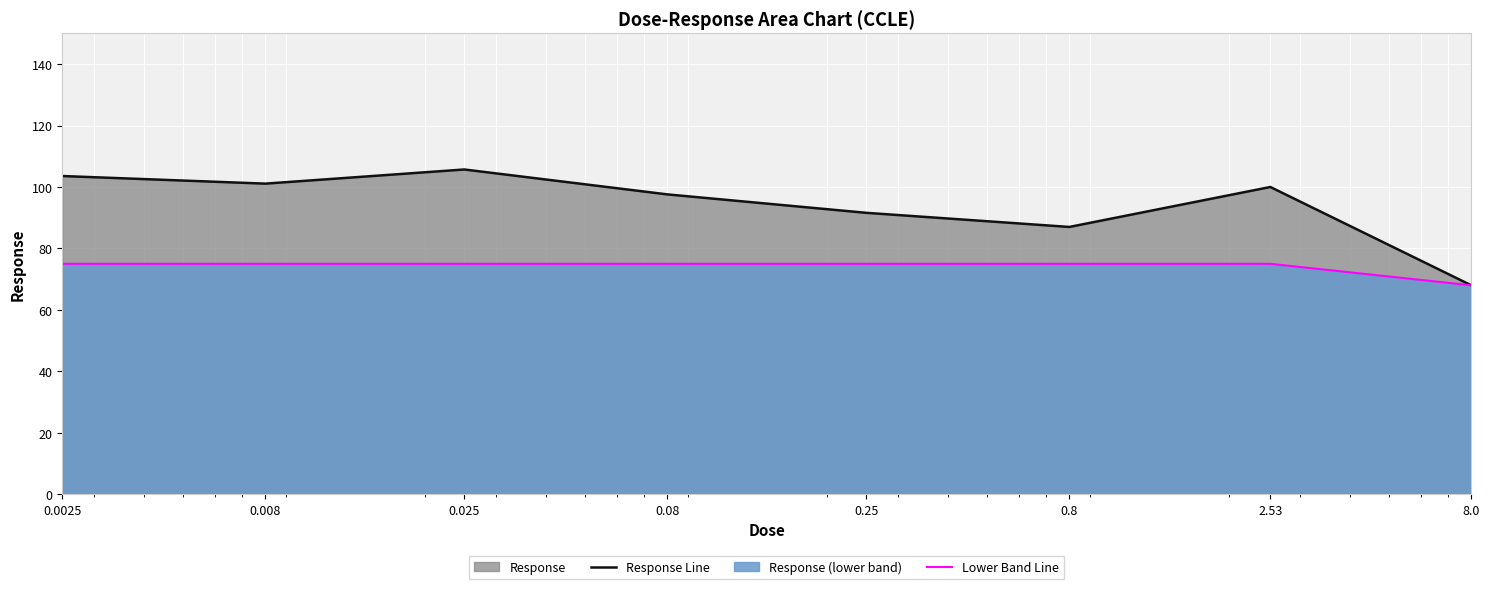

Which series has the widest spread of values?

Response Line